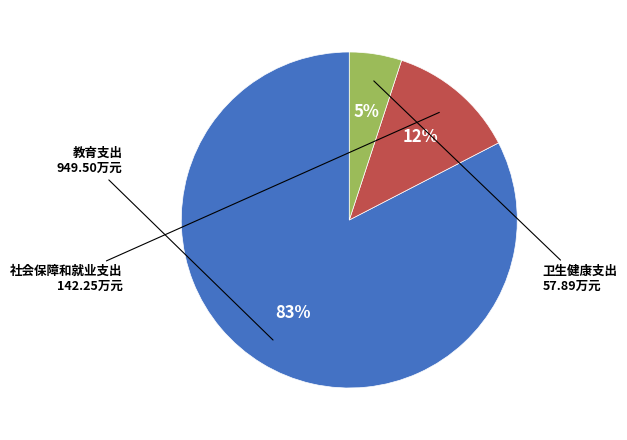

Is it true that 教育支出 is 83% of the pie?

True